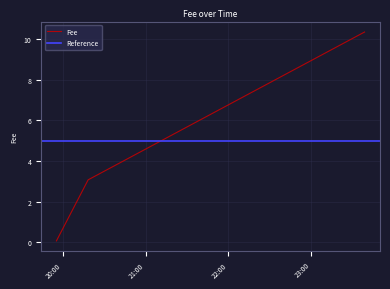

Is it true that the value at 2019-01-22 23:38:46 is 10.3?

True